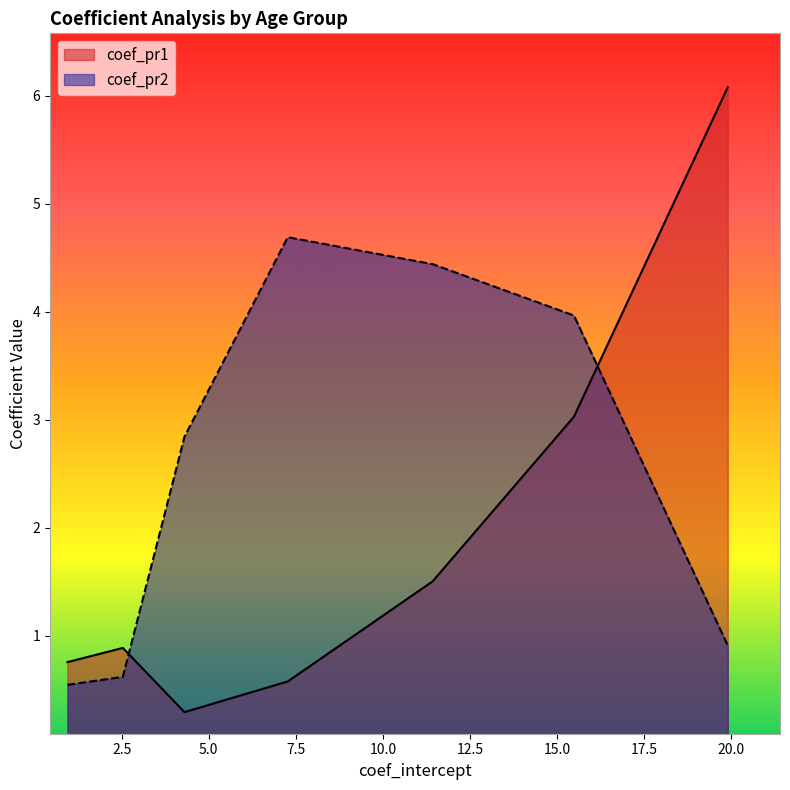

What is the label of the 2nd point from the left?

20-24